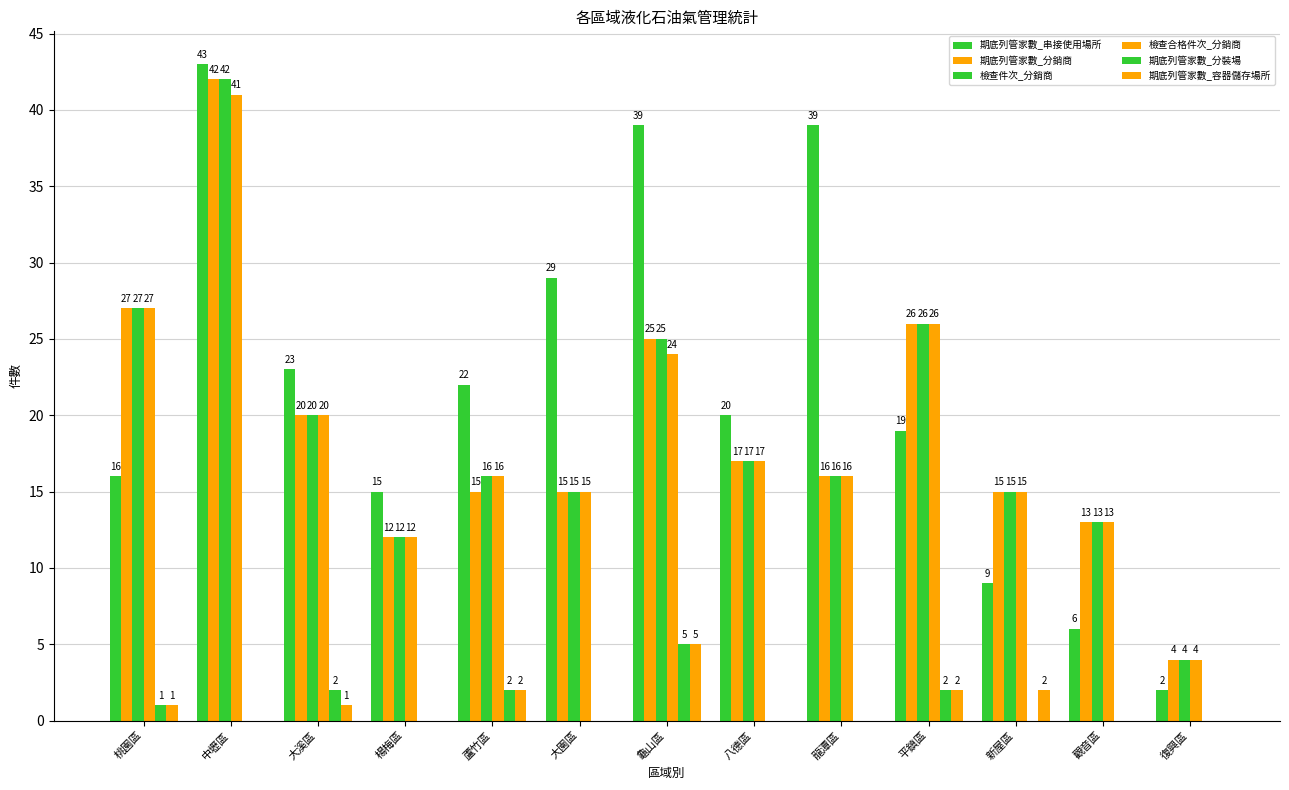

Are the bars grouped side by side (vs. stacked)?

Yes